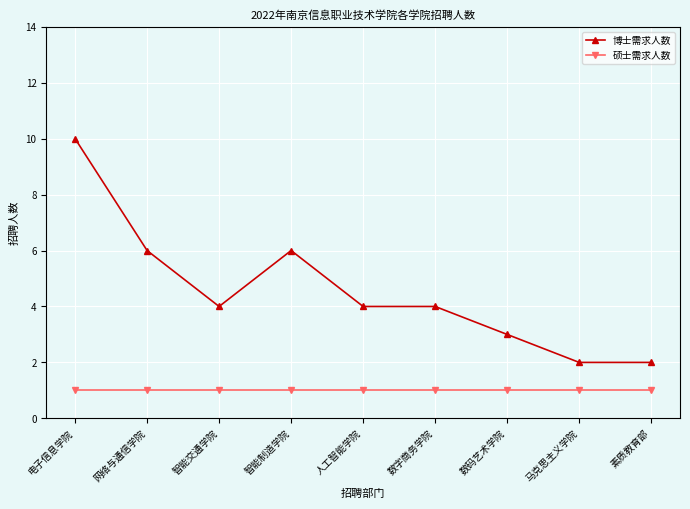

Reading left to right, transcribe all the data shown in this chart.

博士需求人数: 10	6	4	6	4	4	3	2	2
硕士需求人数: 1	1	1	1	1	1	1	1	1